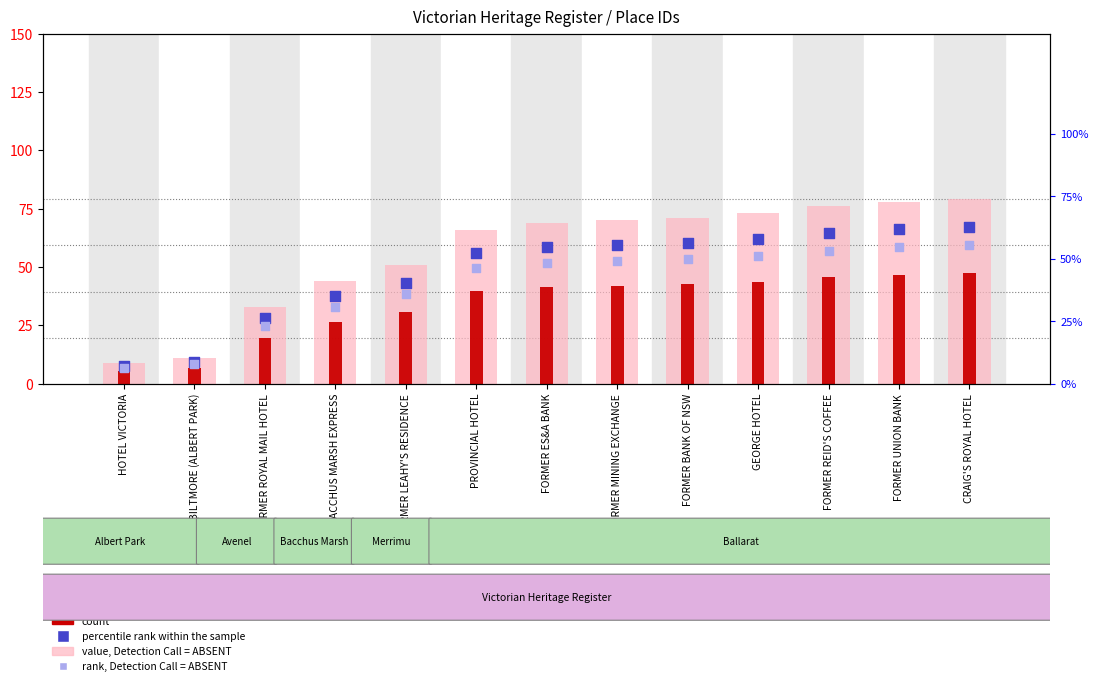

Which series has the largest Y range (max minus min)?

value, Detection Call = ABSENT